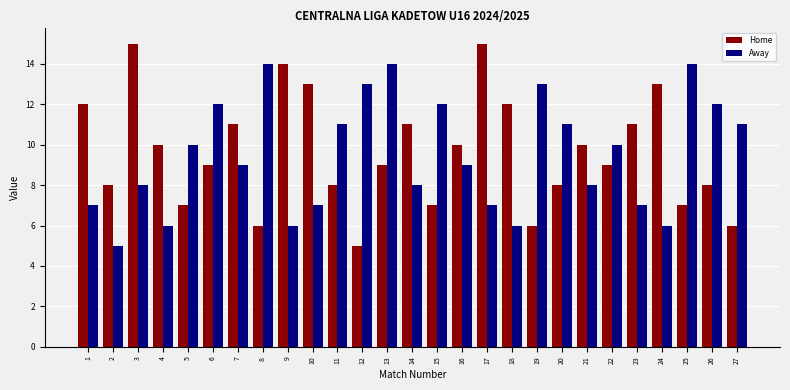

Rank the series by their average value, from highest to lowest.

Home, Away